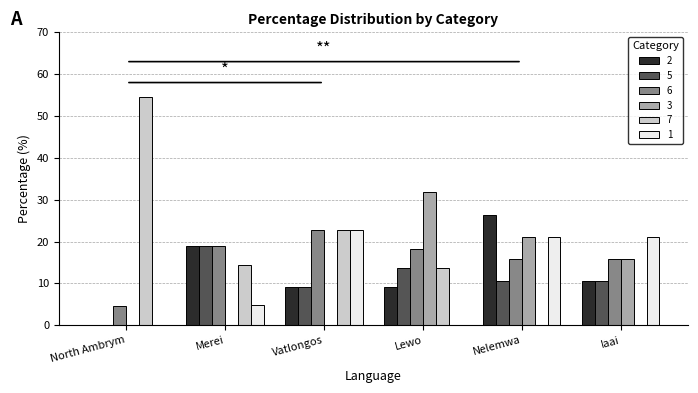

Is it true that 2 equals 43.5 at Nelemwa?

False